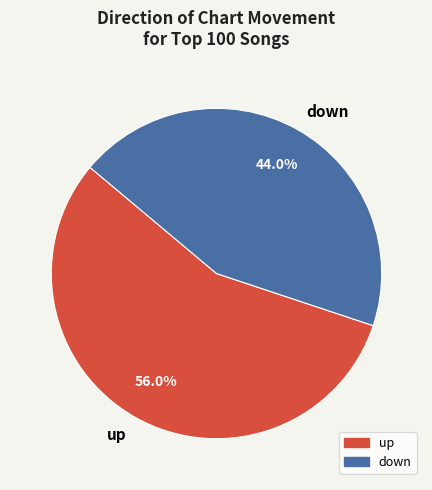

Between down and up, which is larger?

up